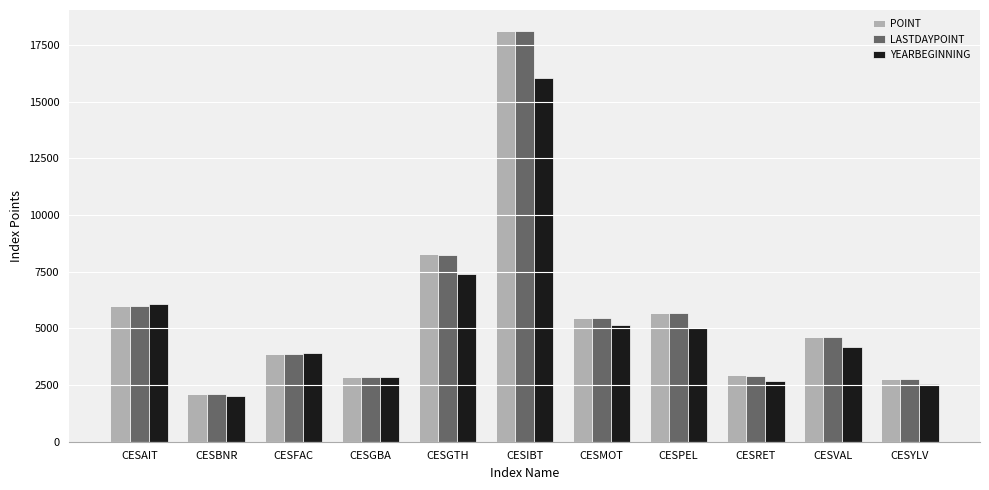

Does the chart contain stacked bars?

No